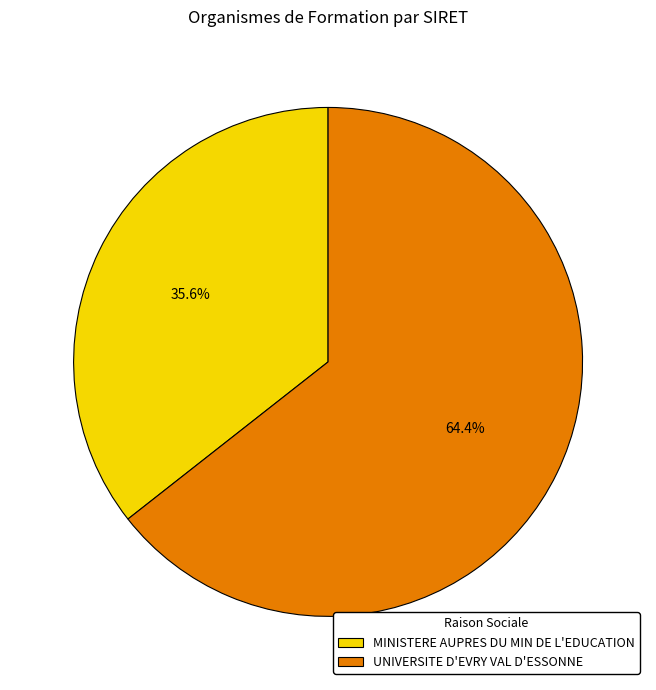

Count the number of slices in the pie.

2